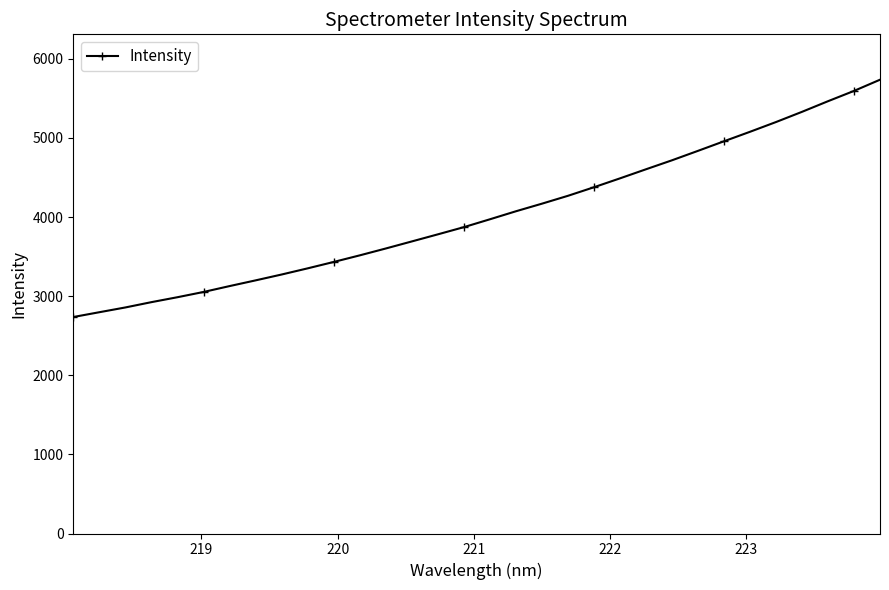

What is the greatest value displayed?

5736.0